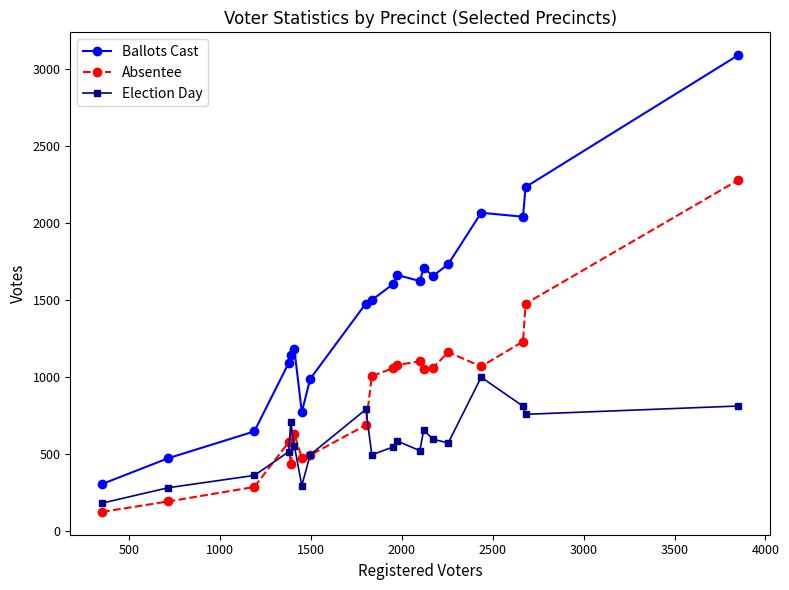

Which series has the largest total across all categories?

Ballots Cast